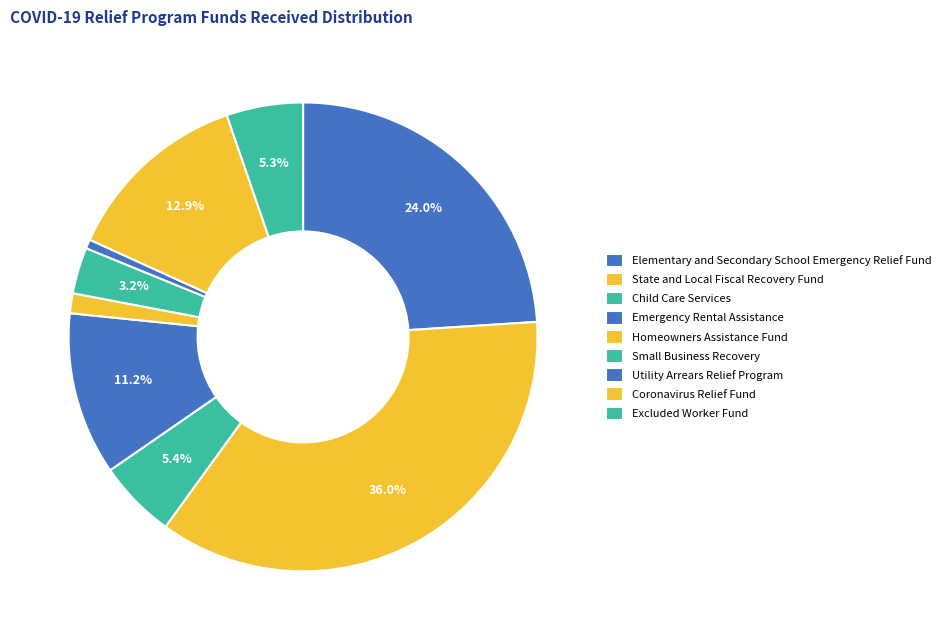

The Excluded Worker Fund slice represents 5% of the pie. True or false?

True